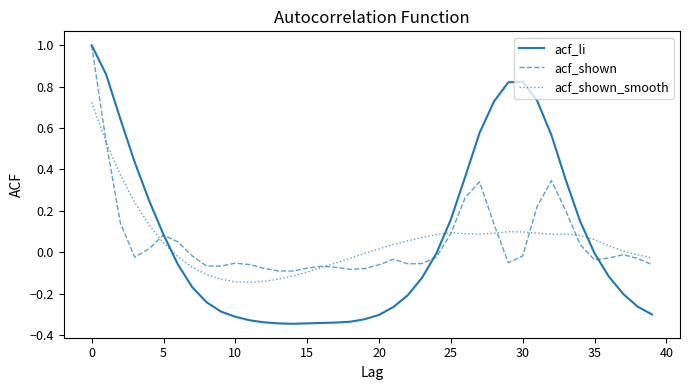

Count the number of categories in the chart.

40